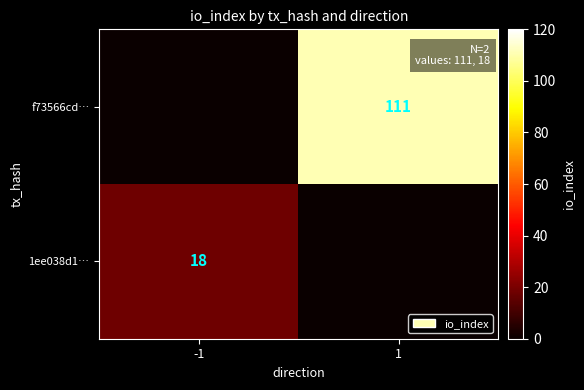

Which label corresponds to the smallest value in the chart?

-1